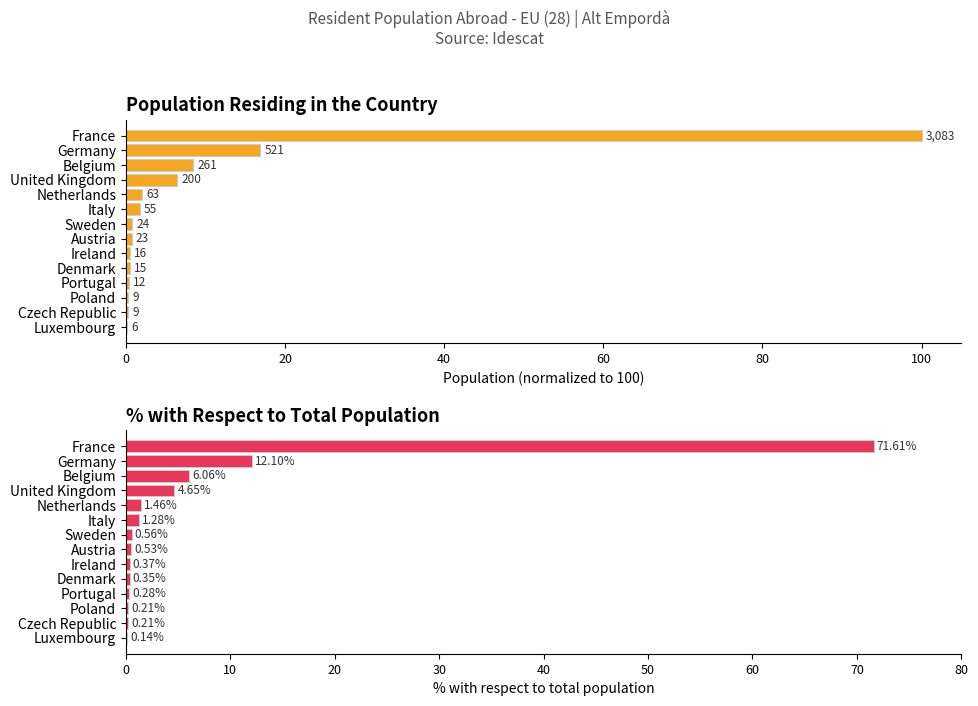

At how many categories does at least one series exceed 53?

1